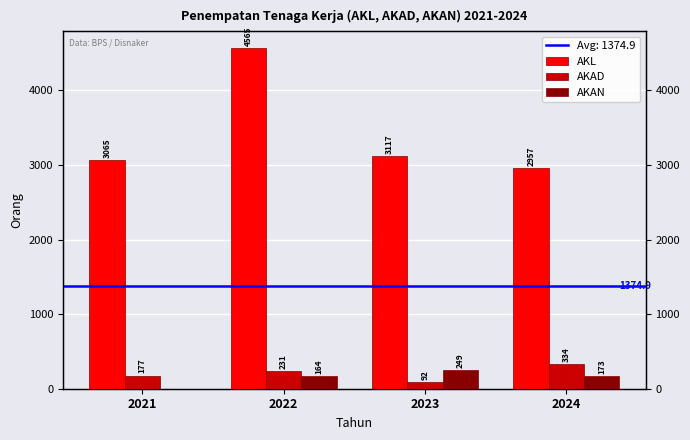

What is the difference between the second highest and second lowest values in the AKL series?

52